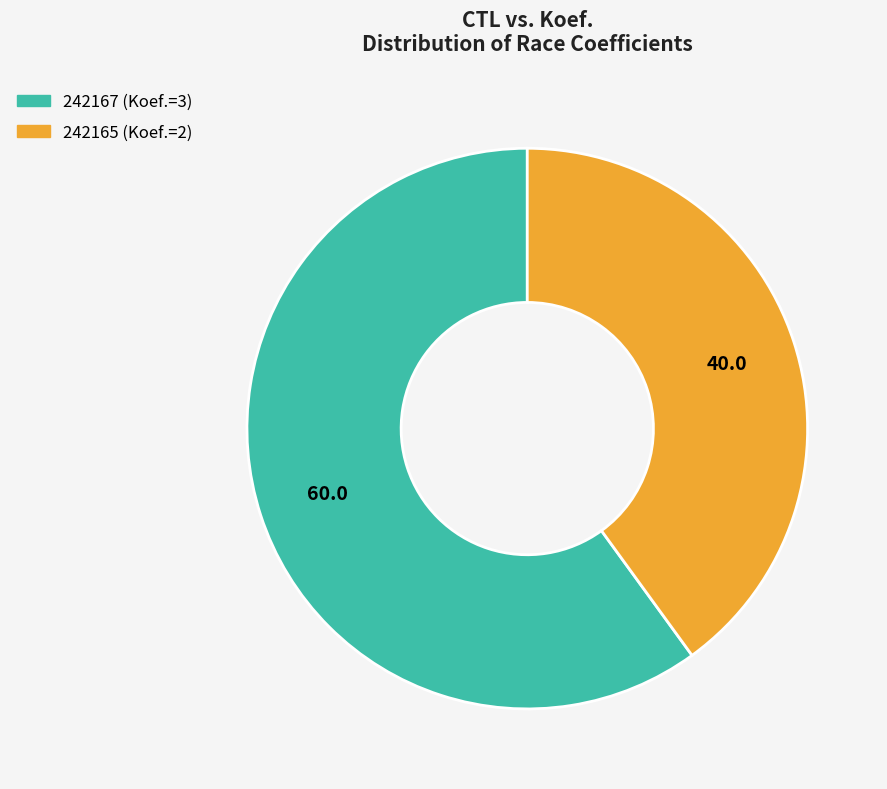

How many slices are in this pie chart?

2